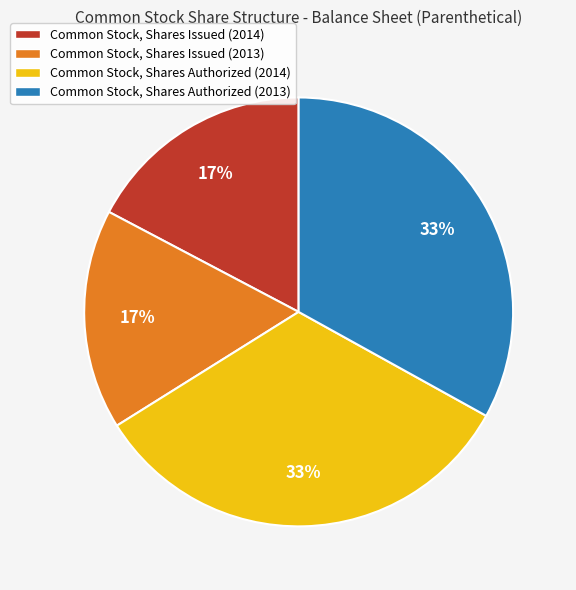

To the nearest percent, what is the combined percentage of Common Stock, Shares Issued (2014) and Common Stock, Shares Issued (2013)?

34%